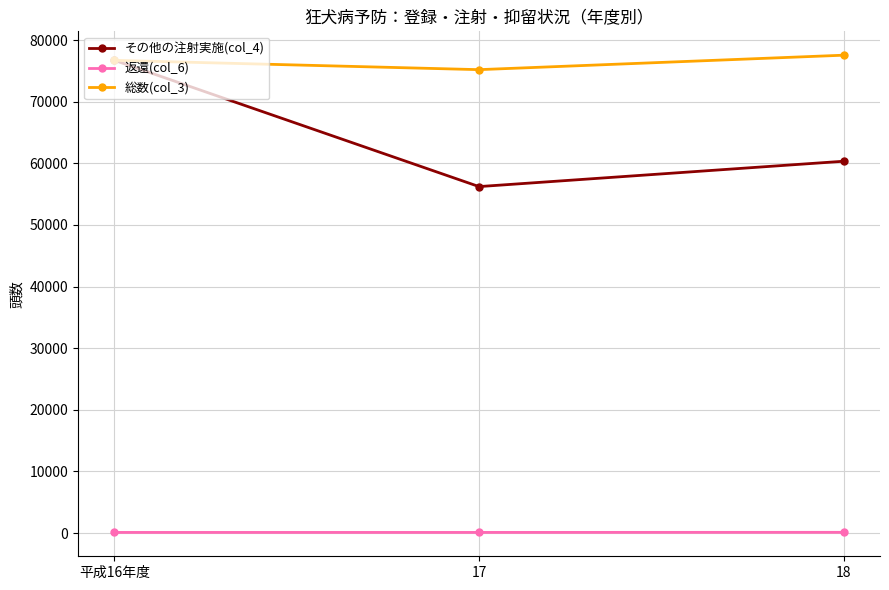

How many categories are shown in the chart?

3